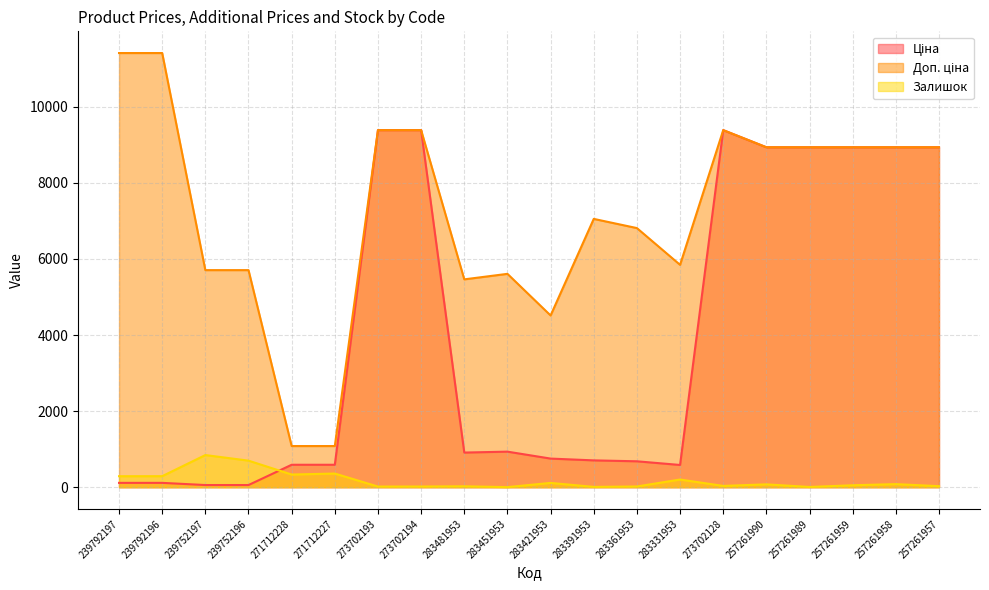

Reading left to right, what are all the values shown in this chart?

Ціна: 114.1	114.1	57.0	57.0	589.9	589.9	9384.0	9384.0	910.4	934.5	752.2	705.1	681.0	584.4	9384.0	8934.1	8934.1	8934.1	8934.1	8934.1
Доп. ціна: 11410.0	11410.0	5705.0	5705.0	1081.7	1081.7	9384.0	9384.0	5462.3	5607.2	4513.3	7051.3	6809.8	5843.9	9384.0	8934.1	8934.1	8934.1	8934.1	8934.1
Залишок: 289.0	290.0	845.0	698.0	333.0	359.0	17.0	18.0	24.0	2.0	113.0	8.0	19.0	202.0	34.0	75.0	6.0	51.0	81.0	27.0